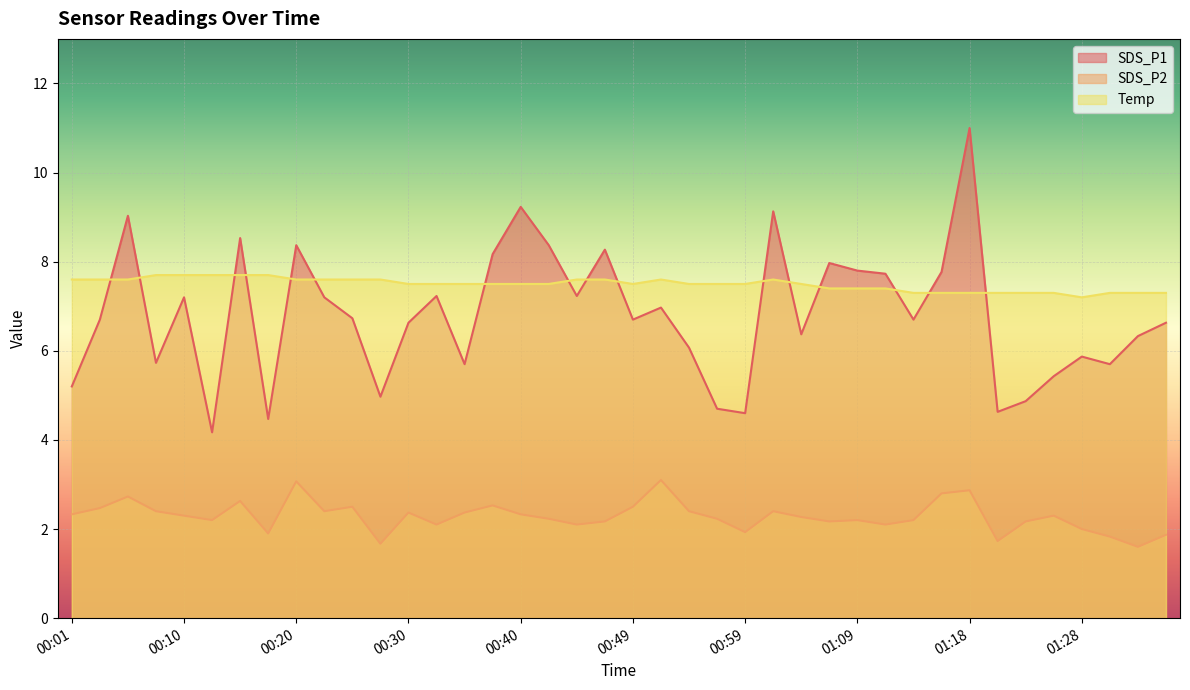

Is the value of SDS_P1 at 00:35 greater than the value of SDS_P2 at 00:20?

Yes